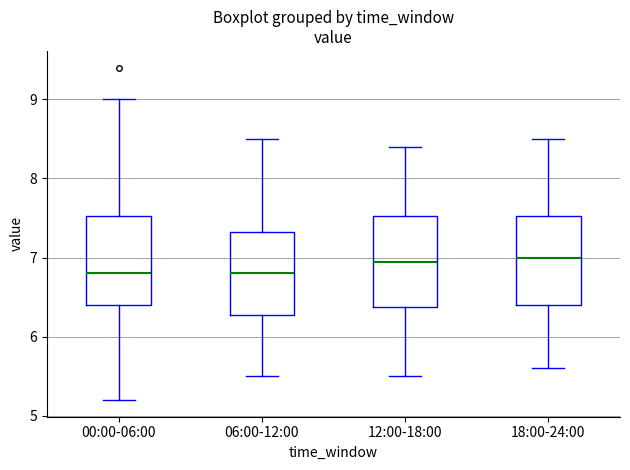

Reading left to right, read every box against the y-axis: the position of its median line, the range the box covers, and the ends of its whiskers. The values are not printed on the chart, so give them approximately, as read against the axis.

00:00-06:00: median 6.8, box 6.4 to 7.5, whiskers 5.2 to 9.0
06:00-12:00: median 6.8, box 6.3 to 7.3, whiskers 5.5 to 8.5
12:00-18:00: median 7.0, box 6.4 to 7.5, whiskers 5.5 to 8.4
18:00-24:00: median 7.0, box 6.4 to 7.5, whiskers 5.6 to 8.5